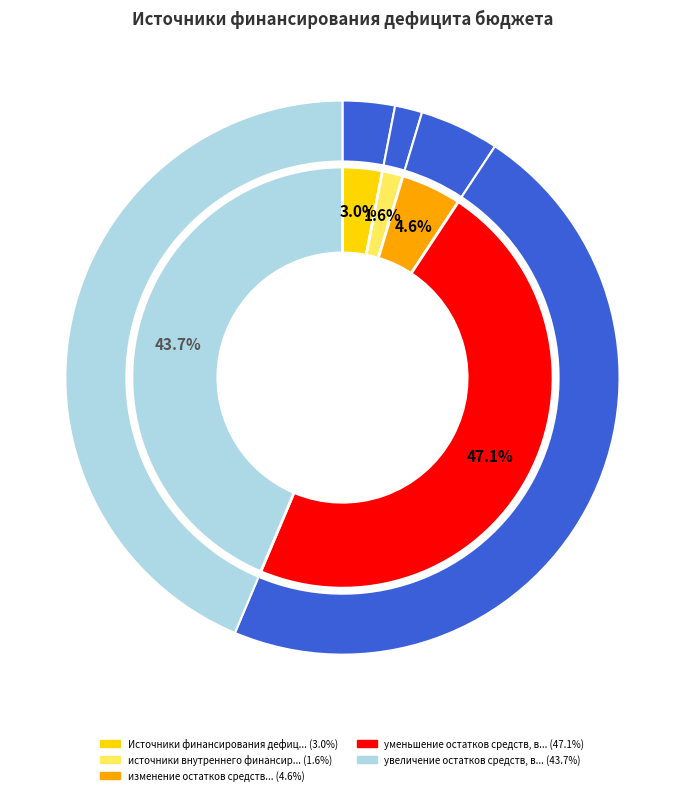

Is there a majority slice in this chart?

No